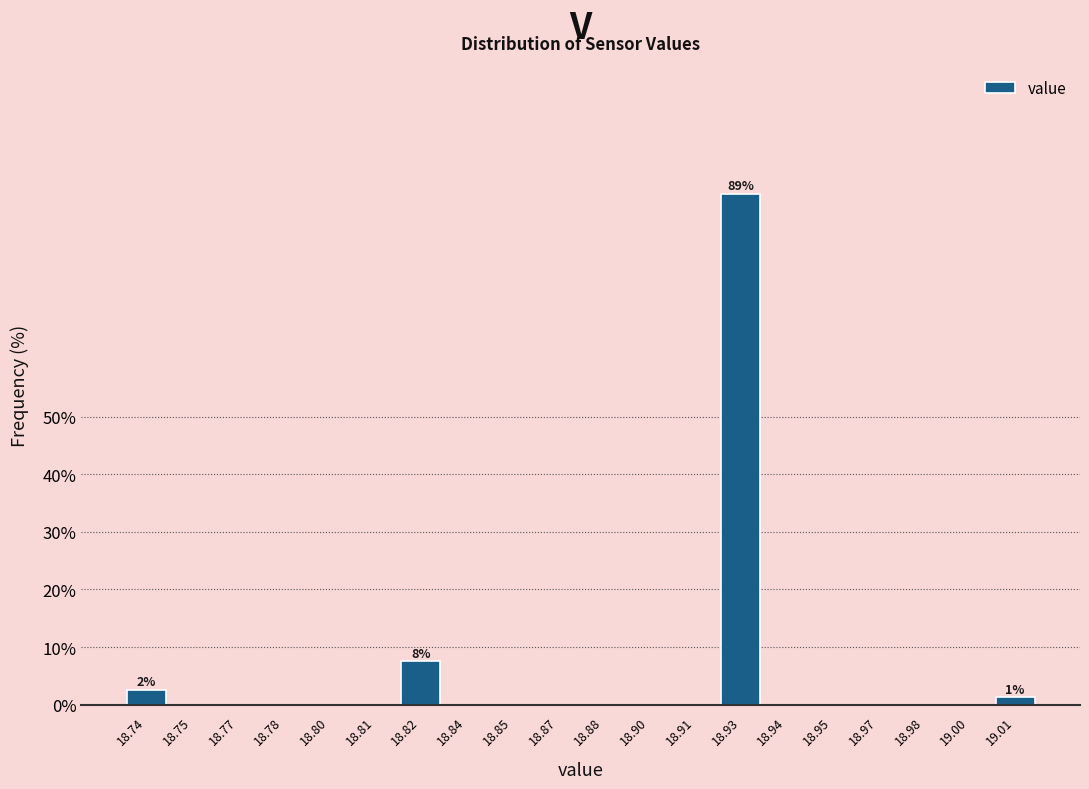

What is the maximum value shown in the chart?

88.8